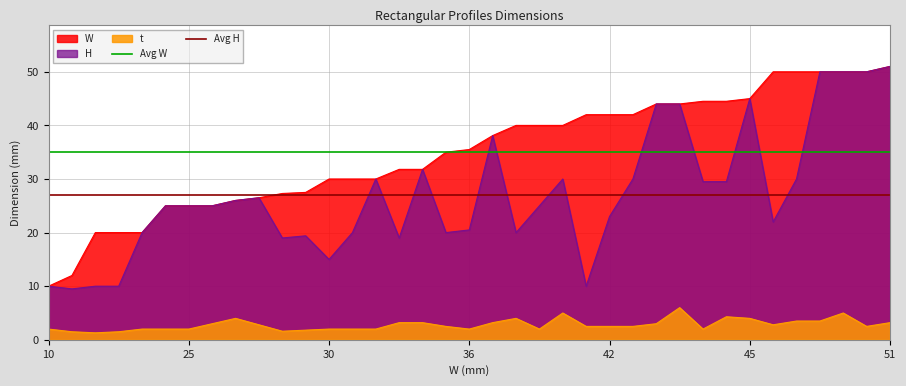

What is the maximum value for W?

51.0